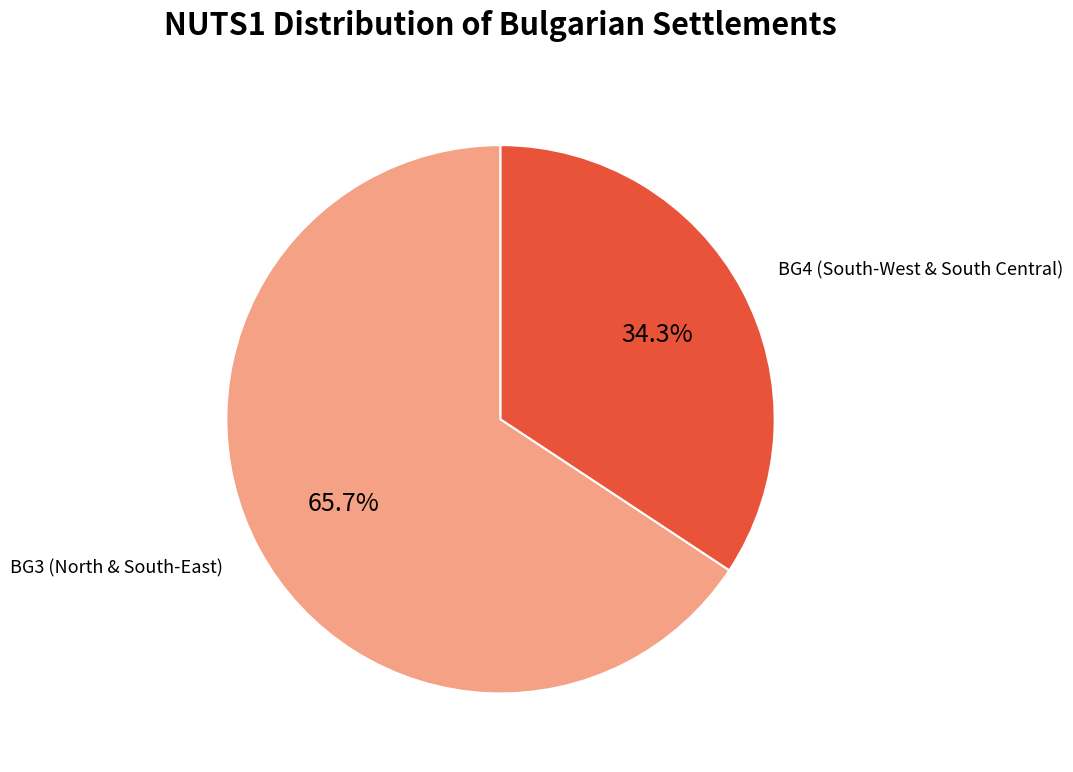

What percentage is the BG3 slice, to the nearest percent?

66%